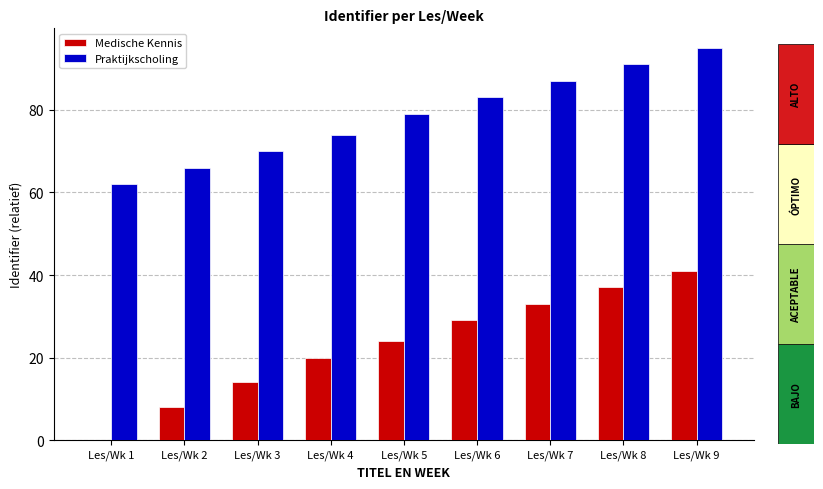

Which category has the highest value in the Medische Kennis series?

Les/Wk 9